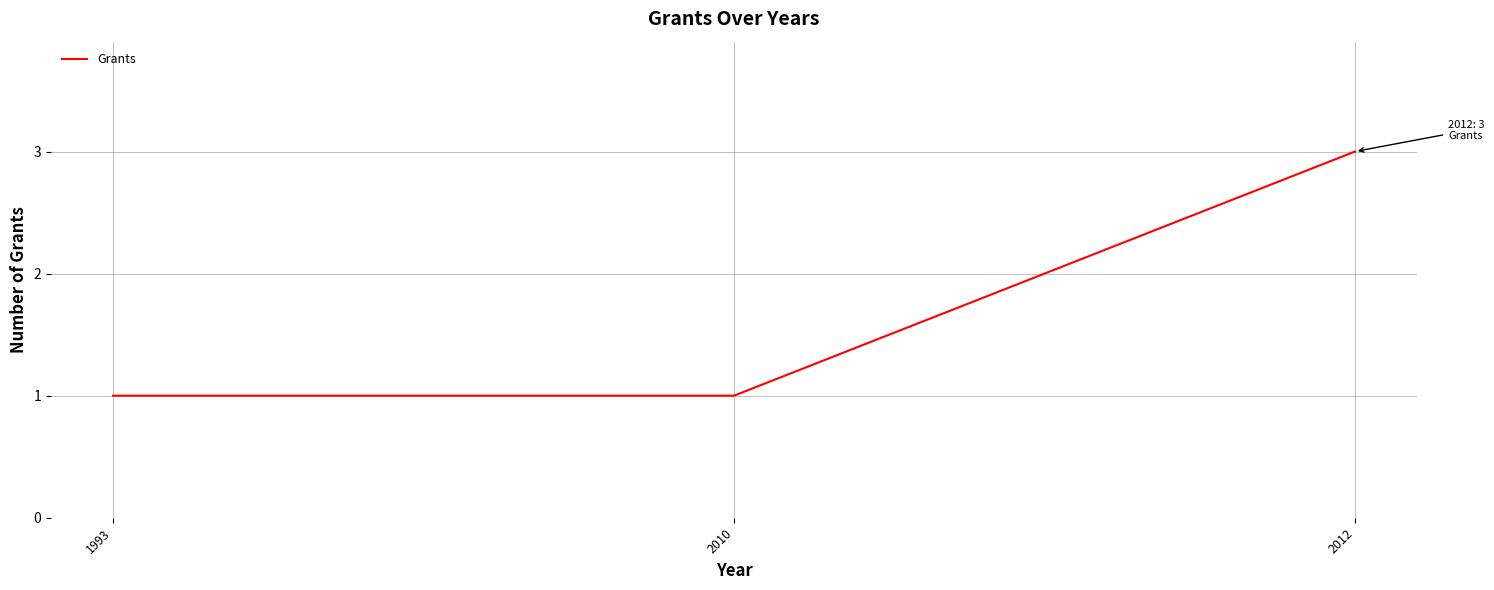

What is the sum of the values at 1993 and 2012?

4